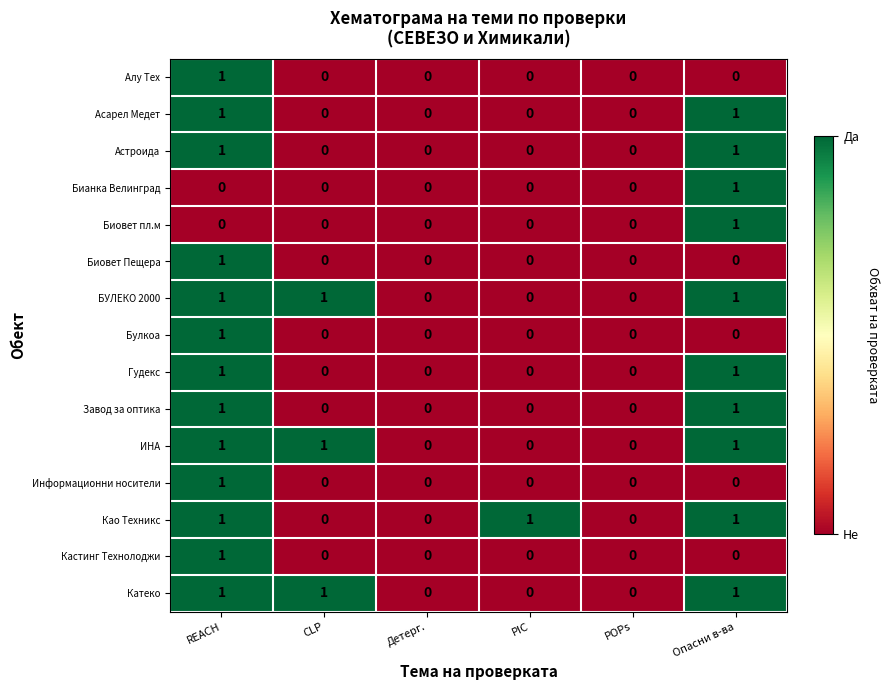

What is the sum of all Као Техникс values?

3